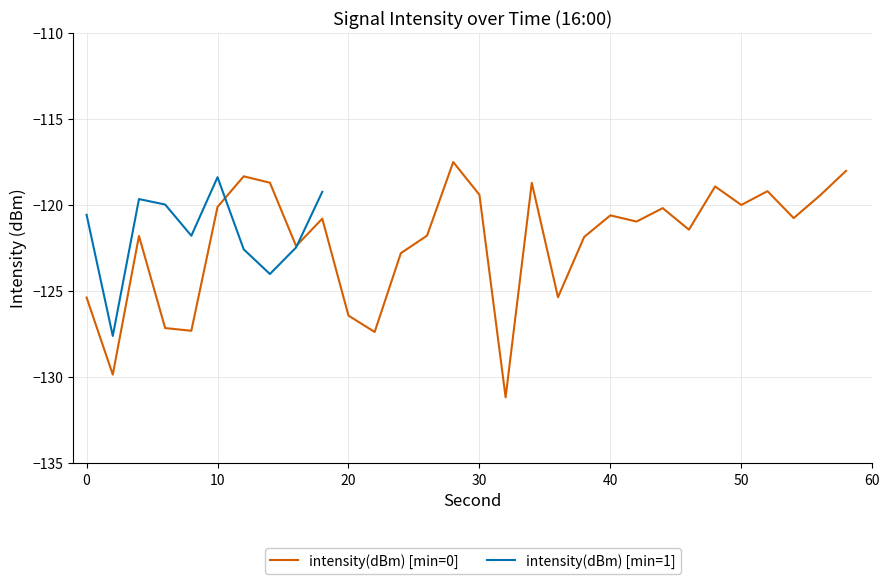

How many data points in intensity(dBm) [min=0] are less than -120?

20